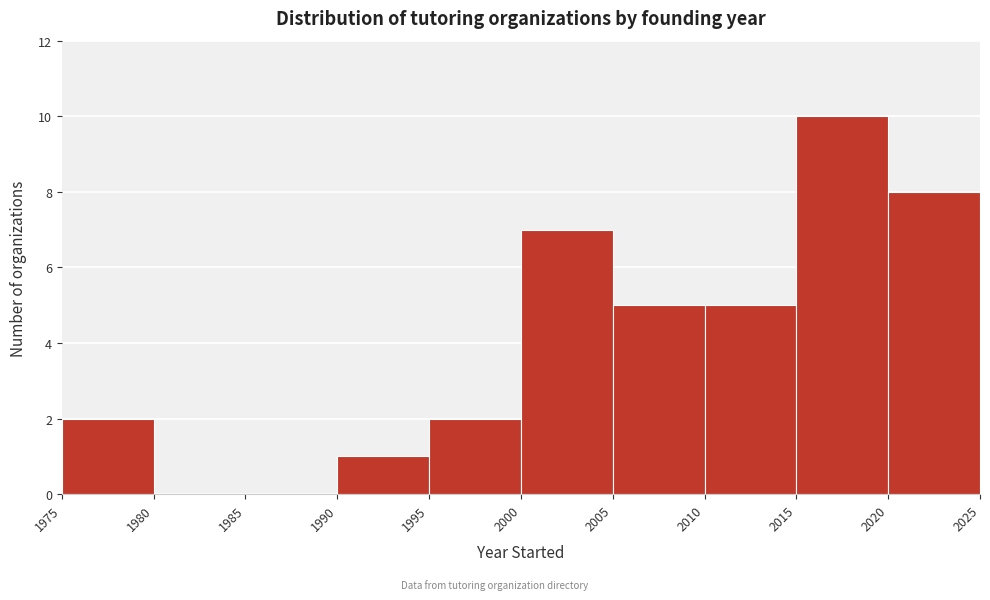

How tall is the bar that spans 2010 to 2015 on the x-axis? The values are not printed on the chart, so give them approximately, as read against the axis.

5